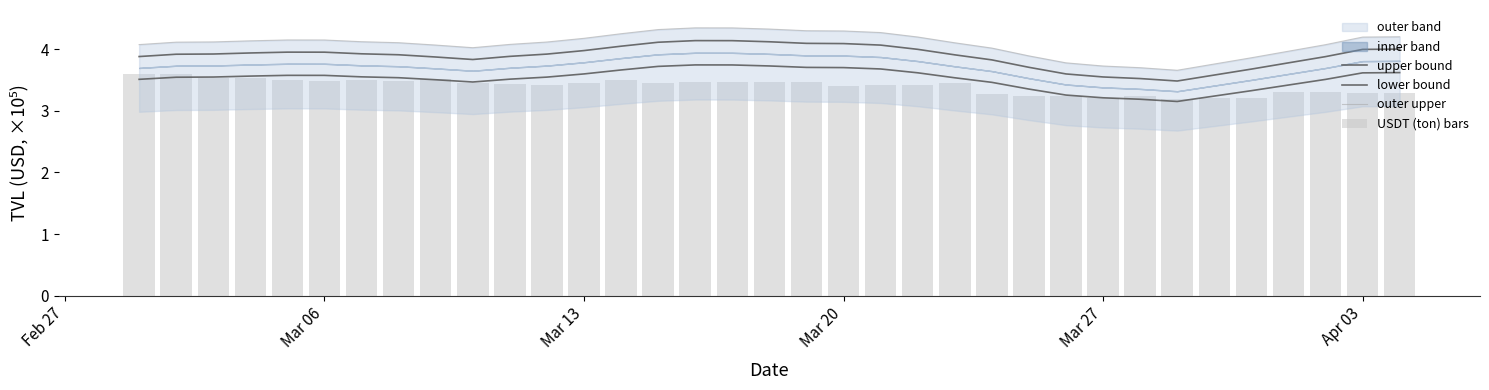

What is the sum of all lower bound values?

123.1